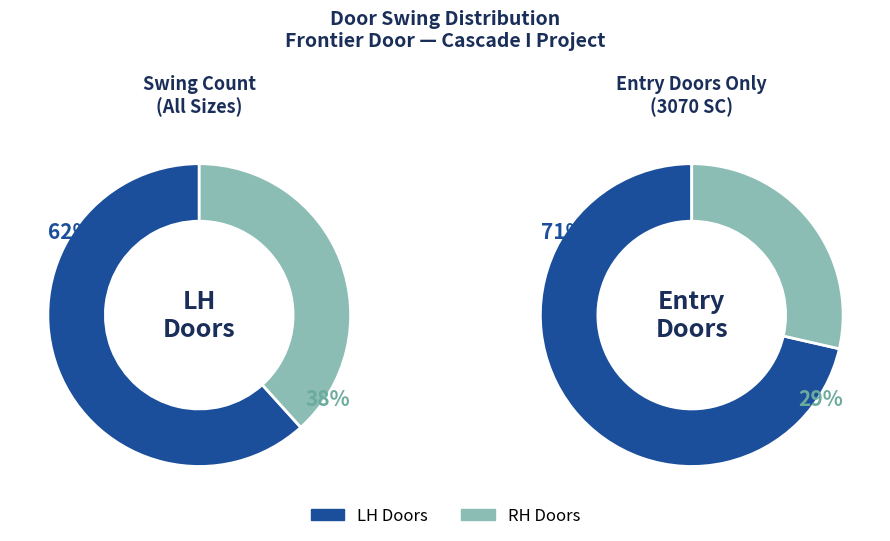

Which slice is the smallest?

ENTRY 3070 RH